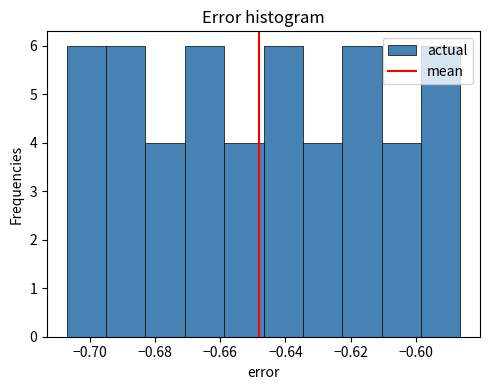

What is the height of the bar covering -0.646 to -0.634 on the x-axis? Neither the bar edges nor the heights are printed on the chart, so give them approximately, as read against the axes.

6